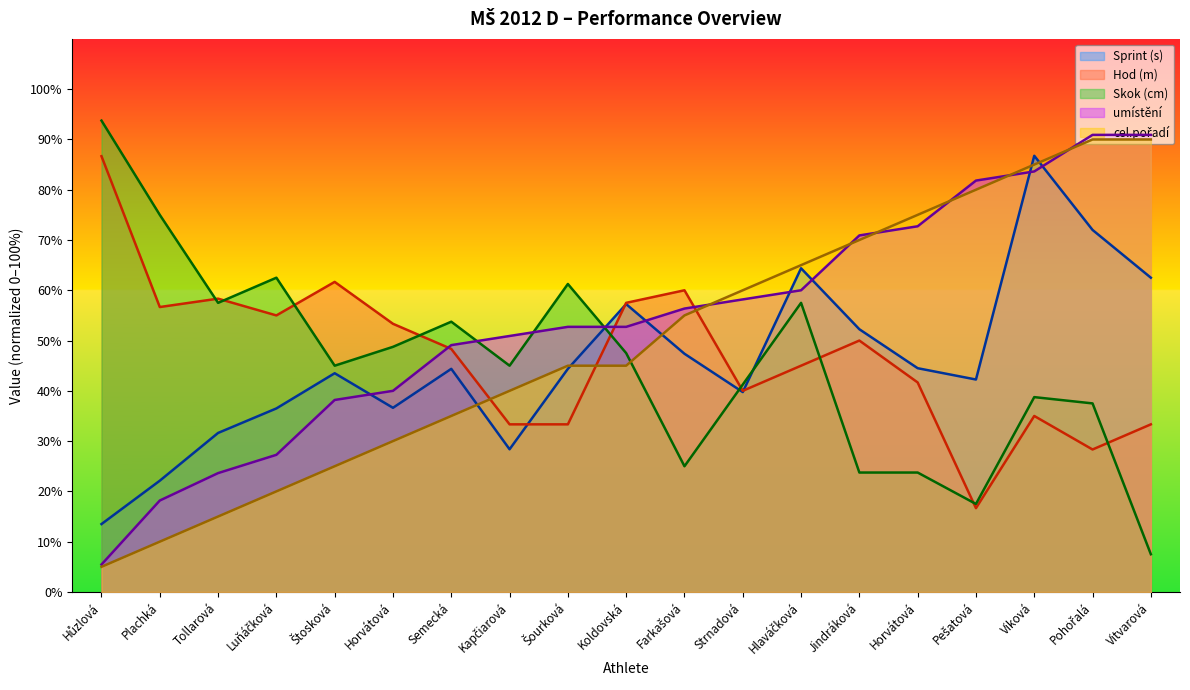

Reading left to right, list all the values displayed in this chart.

Sprint (s): 13.5	22.1	31.6	36.5	43.5	36.6	44.4	28.4	44.4	57.2	47.4	39.8	64.4	52.2	44.5	42.3	86.8	72.0	62.5
Hod (m): 86.7	56.7	58.3	55.0	61.7	53.3	48.3	33.3	33.3	57.5	60.0	40.0	45.0	50.0	41.7	16.7	35.0	28.3	33.3
Skok (cm): 93.8	75.0	57.5	62.5	45.0	48.8	53.8	45.0	61.3	47.5	25.0	41.2	57.5	23.8	23.8	17.5	38.8	37.5	7.5
umístění: 5.5	18.2	23.6	27.3	38.2	40.0	49.1	50.9	52.7	52.7	56.4	58.2	60.0	70.9	72.7	81.8	83.6	90.9	90.9
cel.pořadí: 5.0	10.0	15.0	20.0	25.0	30.0	35.0	40.0	45.0	45.0	55.0	60.0	65.0	70.0	75.0	80.0	85.0	90.0	90.0